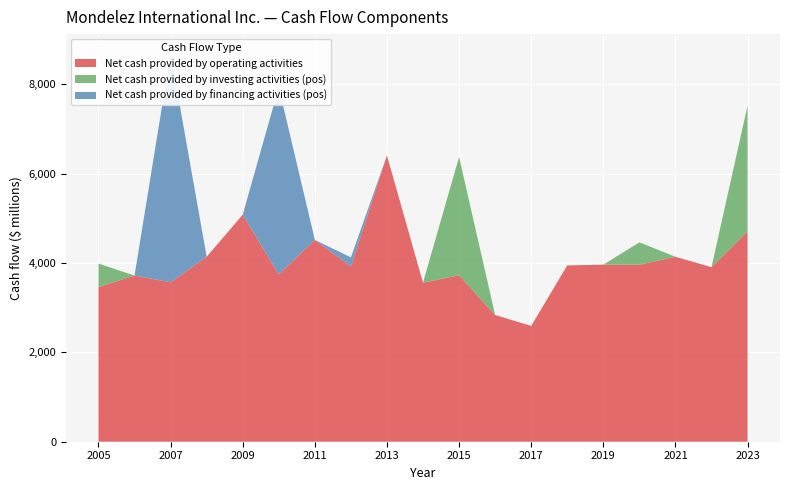

Reading right to left, what are all the values shown in this chart?

Net cash provided by operating activities: 4714	3908	4141	3964	3965	3948	2593	2838	3728	3562	6410	3923	4520	3748	5084	4141	3571	3720	3464
Net cash provided by investing activities (pos): 2812	0	0	500	0	0	0	0	2649	0	0	0	0	0	0	0	0	0	525
Net cash provided by financing activities (pos): 0	0	0	0	0	0	0	0	0	0	0	204	0	4188	0	0	5121	0	0